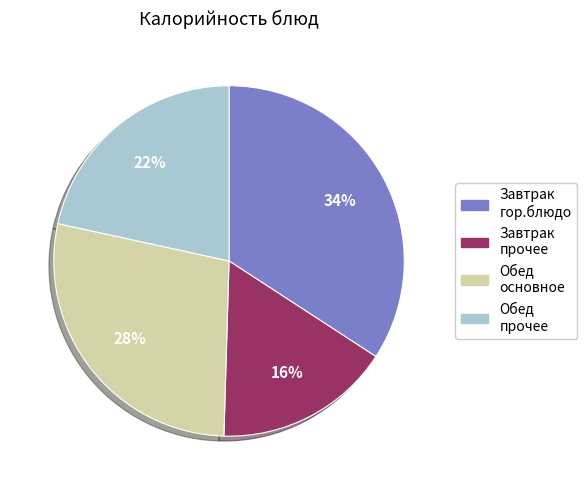

To the nearest percent, what is the difference between the largest and smallest slice percentages?

18%